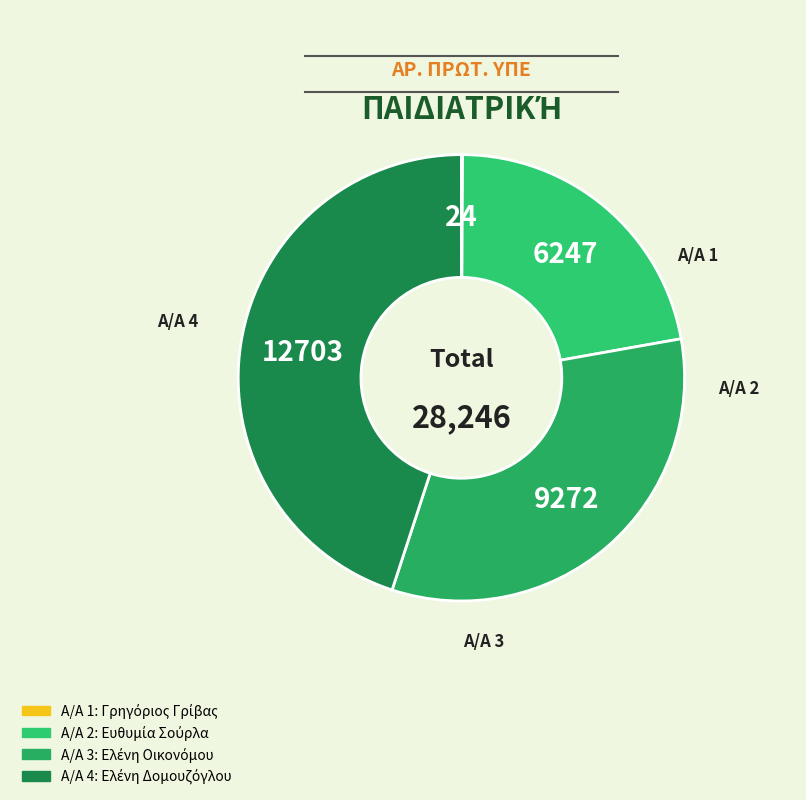

How many slices are in this pie chart?

4